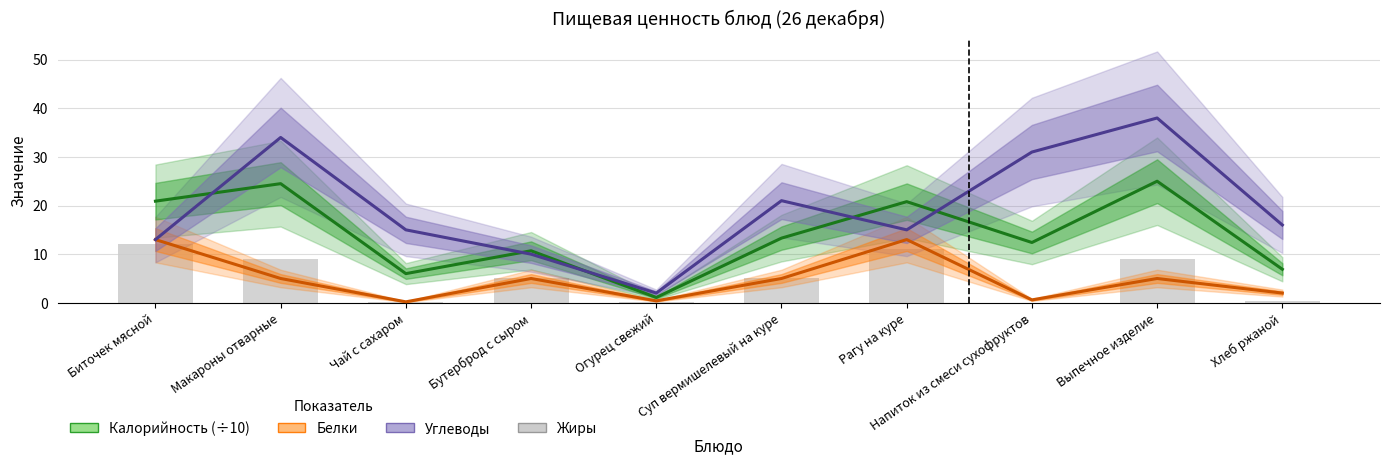

What is the maximum value for Углеводы?

38.0